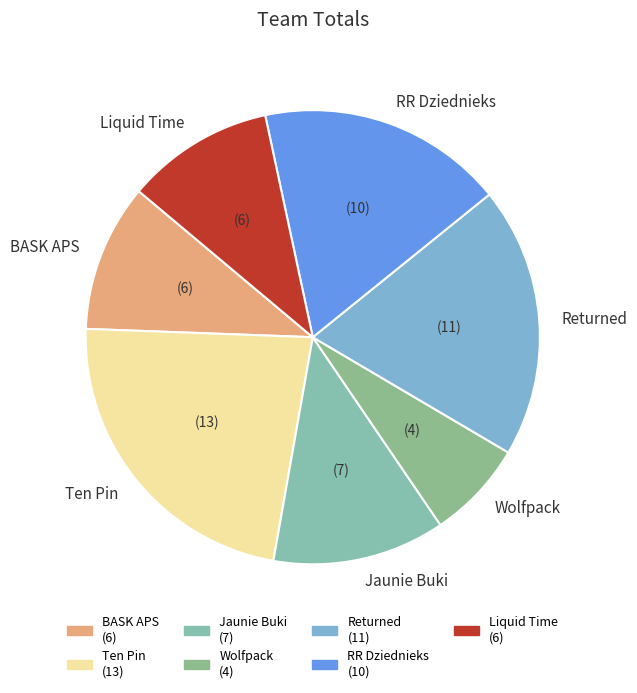

Between BASK APS and Wolfpack, which is larger?

BASK APS